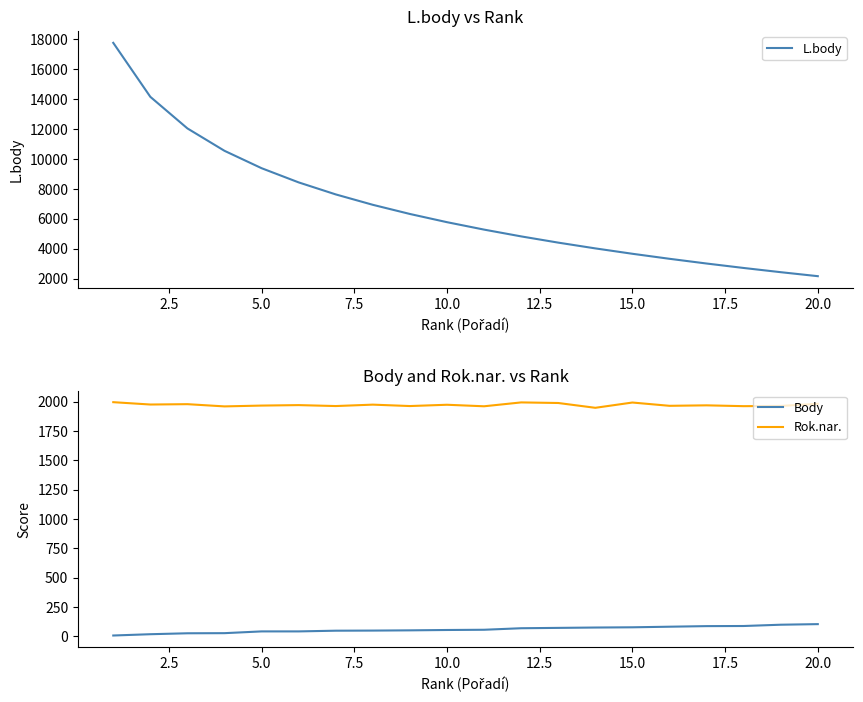

Is this an area chart (filled region under the line)?

No